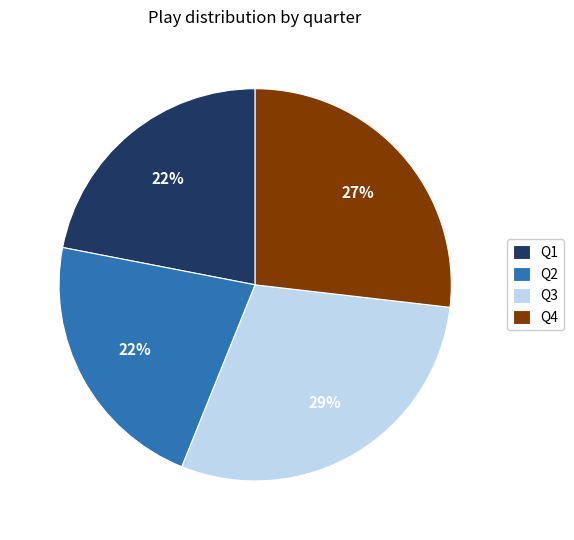

Does any single category account for the majority?

No